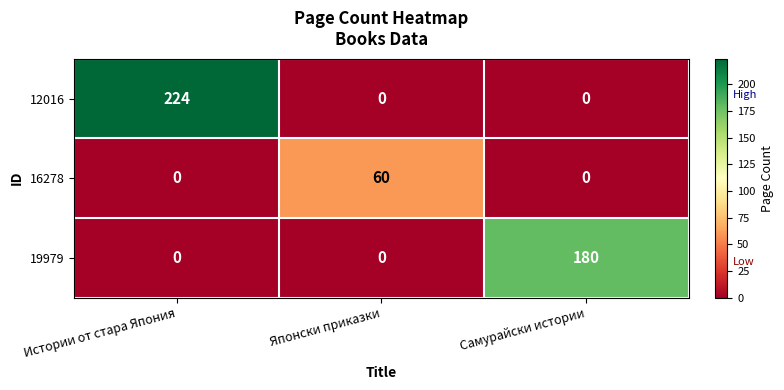

At which category is the sum across all series the highest?

Истории от стара Япония